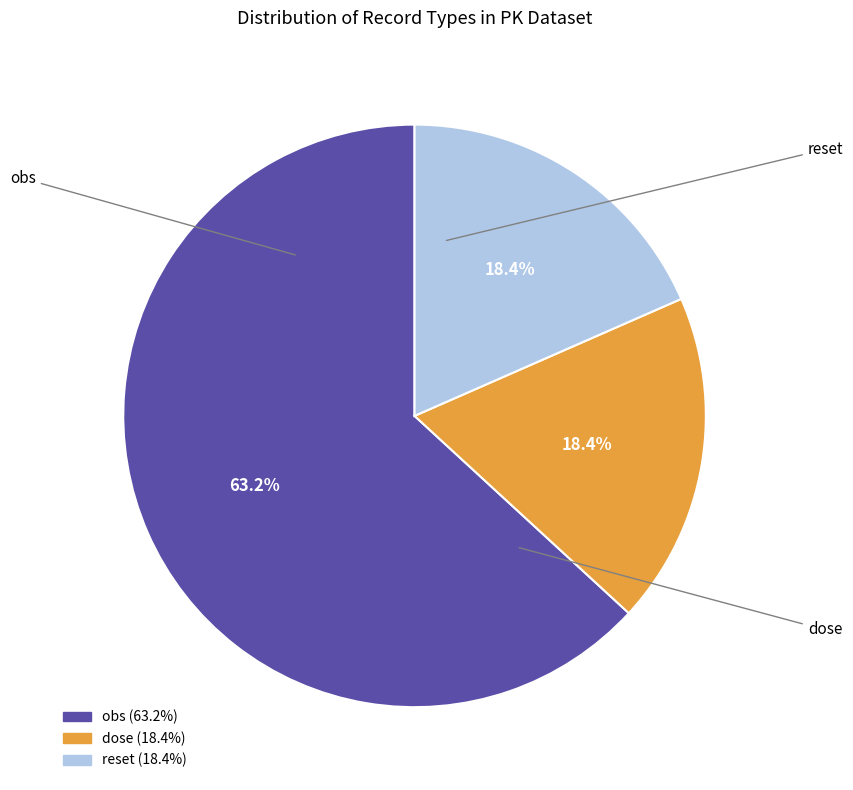

To the nearest percent, what is the combined percentage of dose and reset?

37%